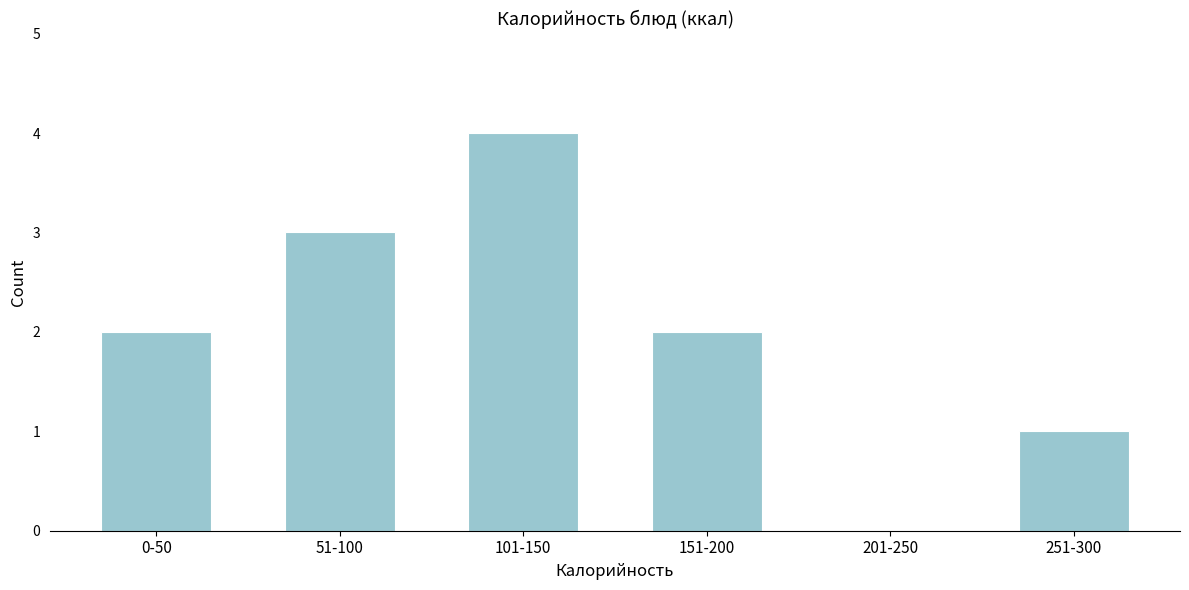

Reading left to right, extract all data points from this chart.

0-50=2	51-100=3	101-150=4	151-200=2	201-250=0	251-300=1